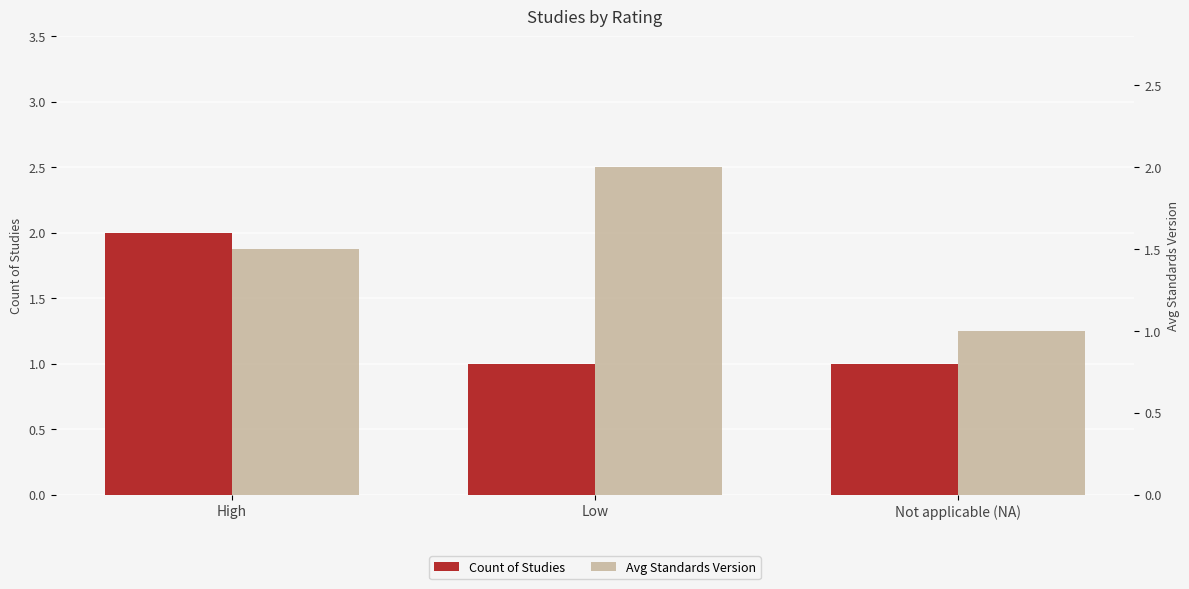

What is the total value across all series at Low?

3.0